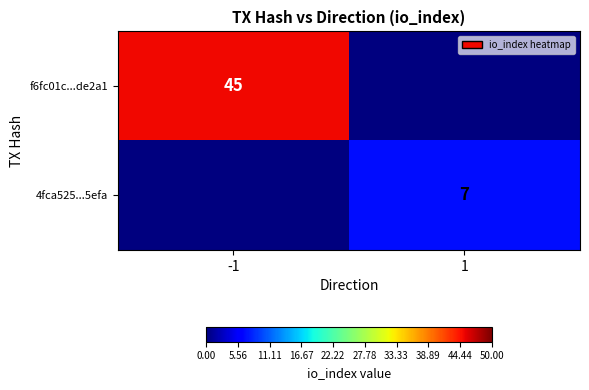

What is the spread (max minus min) of values at -1?

45